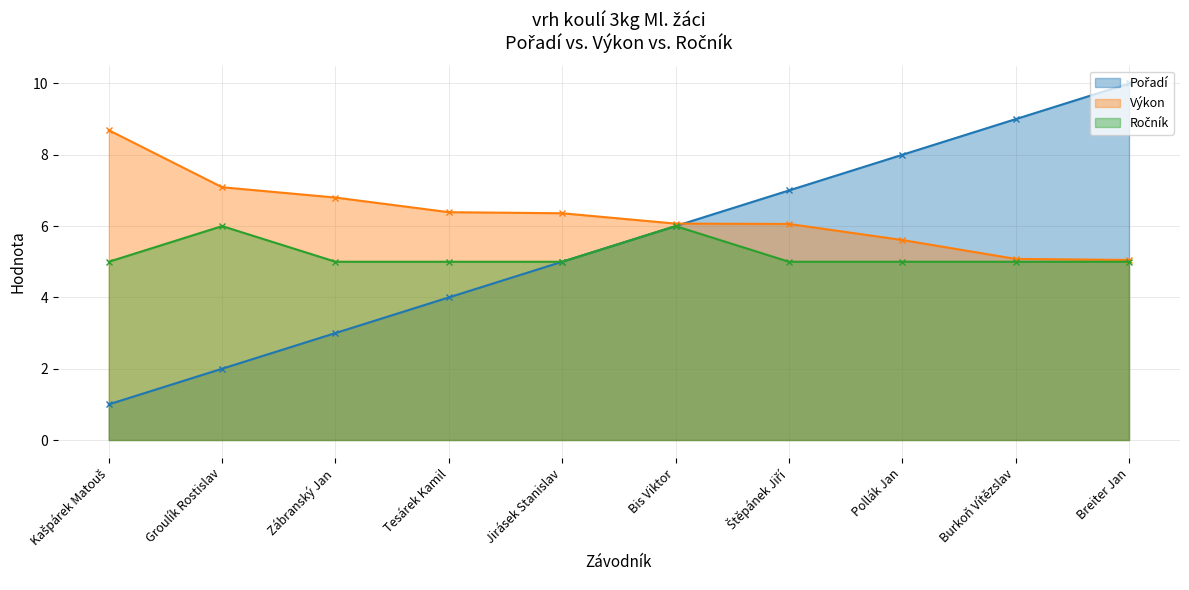

True or false: Pořadí and Ročník cross at least once.

False